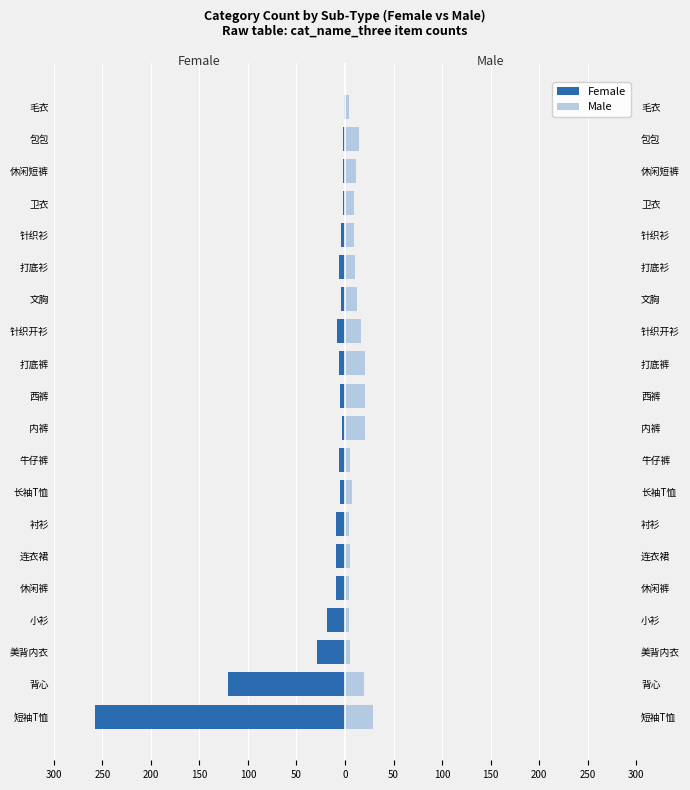

How many data points in Male are less than 10?

10